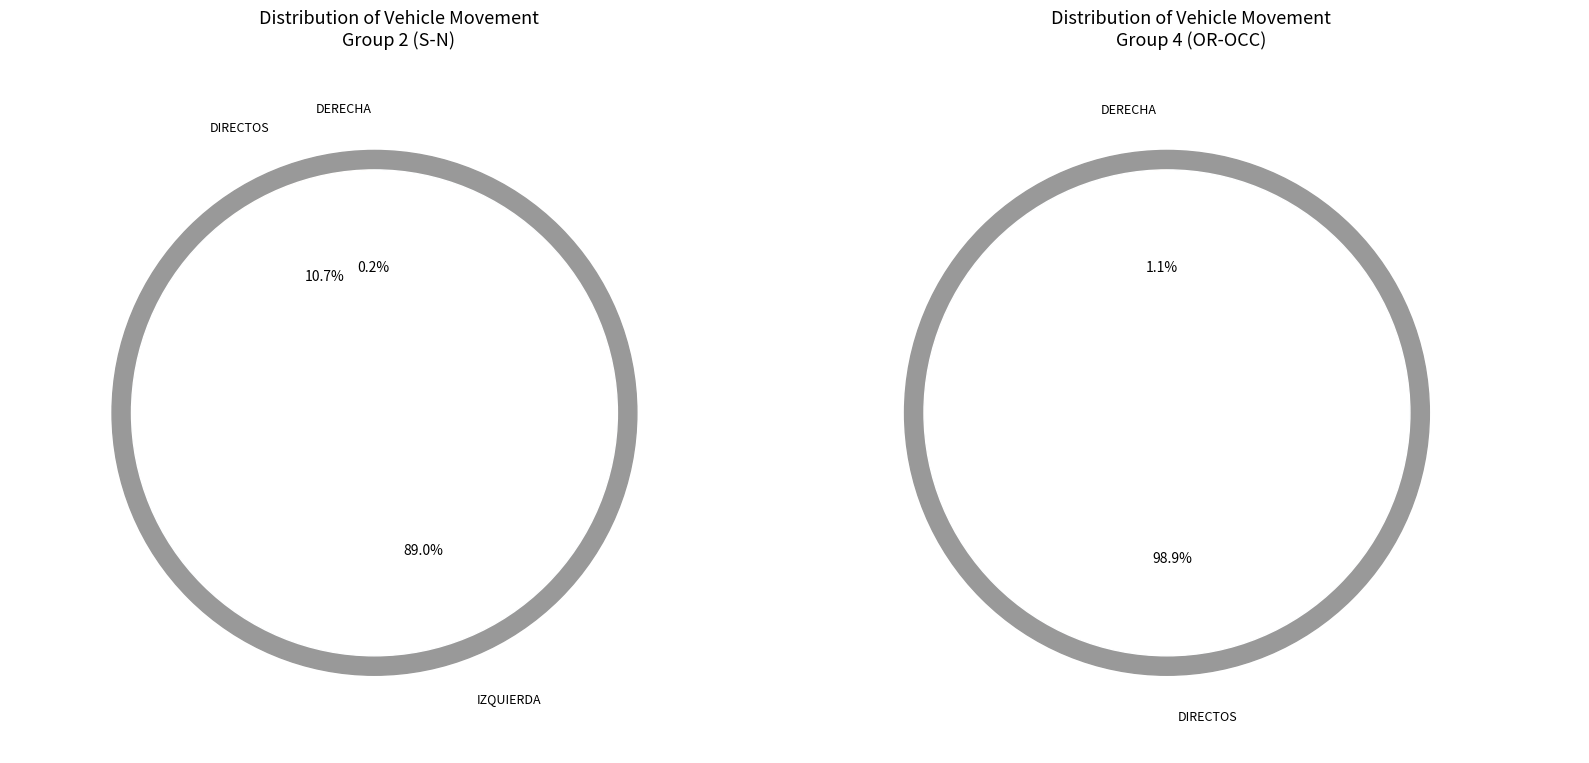

True or false: DERECHA (S-N Tarde) accounts for 1% of the total.

False